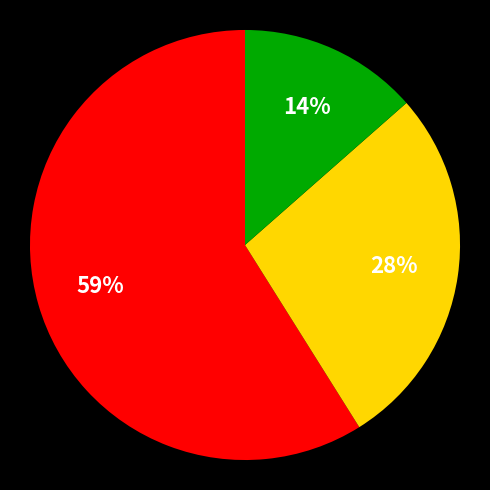

To the nearest percent, what is the difference between the largest and smallest slice percentages?

45%